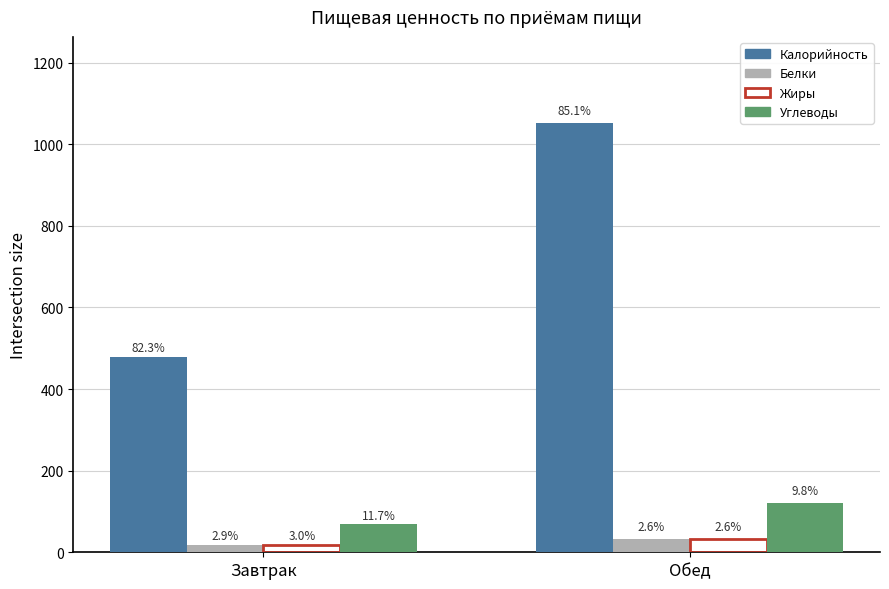

What are all the series names shown in the legend?

Калорийность, Белки, Жиры, Углеводы